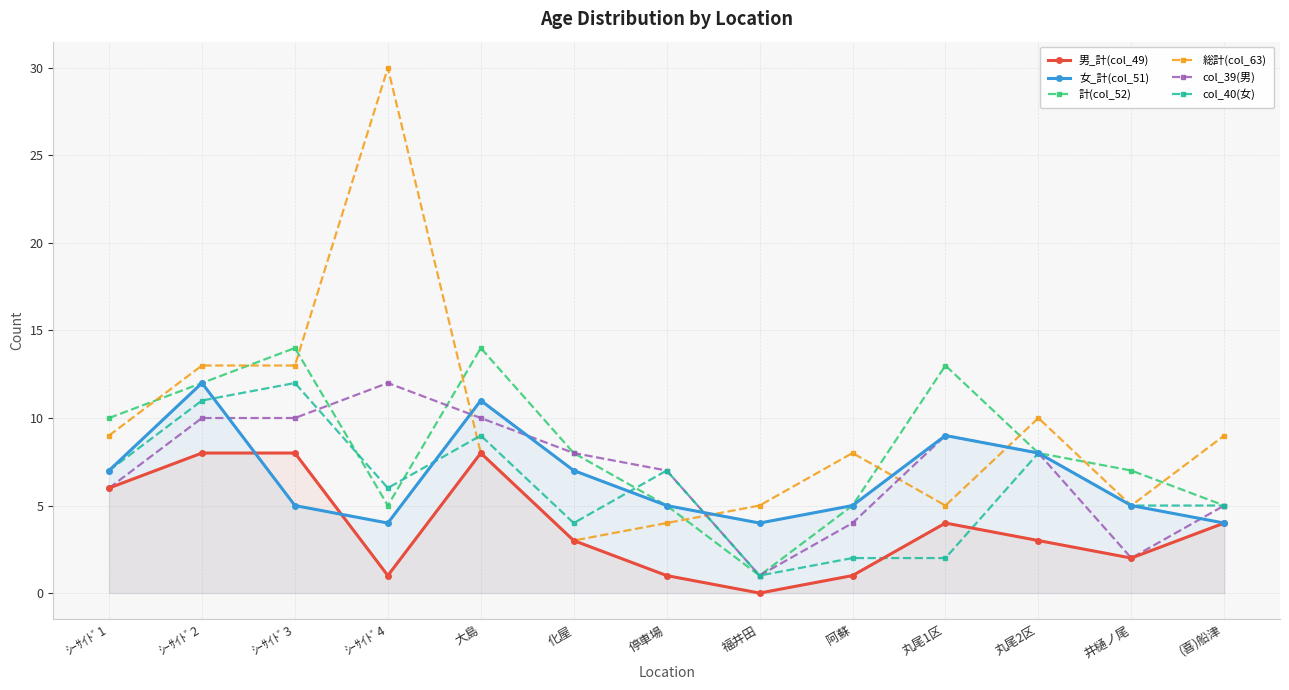

What is the difference between the second highest and minimum values in the 女_計(col_51) series?

7